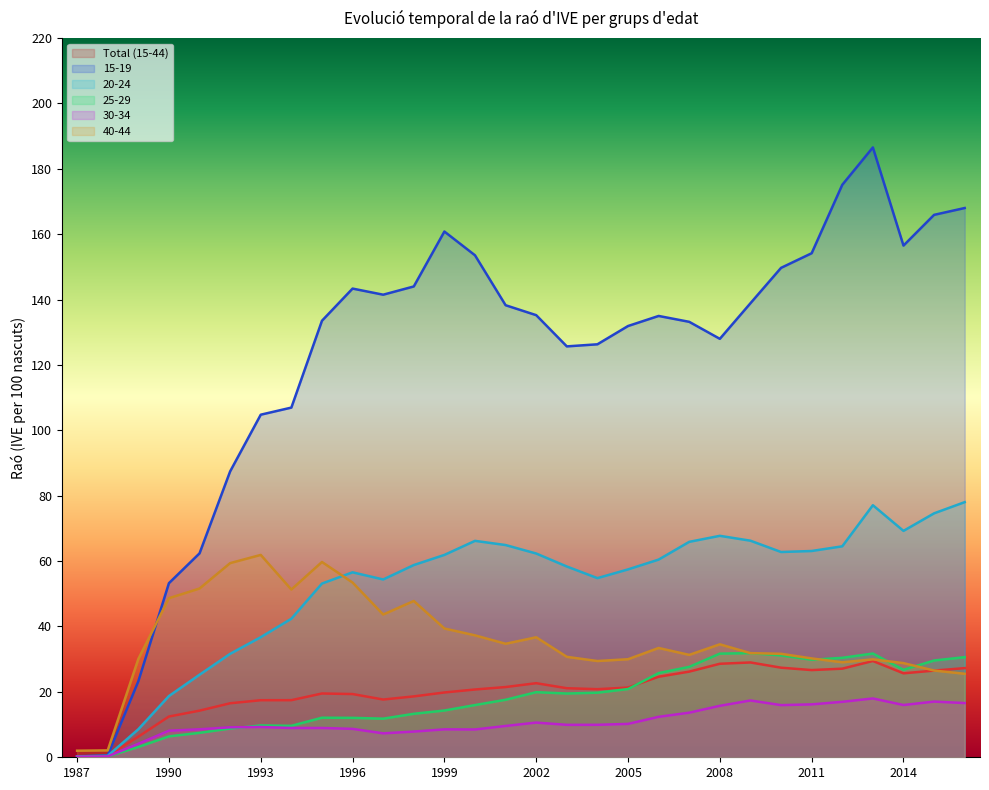

Reading left to right, extract all data points from this chart.

Total (15-44): 1987=0.3	1988=0.4	1989=6.3	1990=12.5	1991=14.3	1992=16.5	1993=17.4	1994=17.5	1995=19.5	1996=19.3	1997=17.7	1998=18.6	1999=19.8	2000=20.7	2001=21.5	2002=22.7	2003=21.1	2004=20.8	2005=21.3	2006=24.6	2007=26.2	2008=28.6	2009=29.0	2010=27.4	2011=26.7	2012=27.1	2013=29.4	2014=25.7	2015=26.5	2016=27.3
15-19: 1987=0.3	1988=0.6	1989=23.2	1990=53.2	1991=62.4	1992=87.4	1993=104.8	1994=107.0	1995=133.5	1996=143.3	1997=141.5	1998=144.0	1999=160.8	2000=153.5	2001=138.3	2002=135.2	2003=125.7	2004=126.3	2005=131.9	2006=135.0	2007=133.2	2008=128.0	2009=138.9	2010=149.7	2011=154.2	2012=175.1	2013=186.5	2014=156.5	2015=165.9	2016=168.0
20-24: 1987=0.3	1988=0.4	1989=8.6	1990=18.7	1991=25.2	1992=31.6	1993=36.7	1994=42.4	1995=53.1	1996=56.6	1997=54.4	1998=58.8	1999=61.9	2000=66.2	2001=64.9	2002=62.3	2003=58.4	2004=54.8	2005=57.5	2006=60.5	2007=65.9	2008=67.7	2009=66.2	2010=62.8	2011=63.1	2012=64.5	2013=77.1	2014=69.2	2015=74.6	2016=78.0
25-29: 1987=0.2	1988=0.3	1989=3.1	1990=6.4	1991=7.5	1992=8.8	1993=9.7	1994=9.6	1995=12.1	1996=12.1	1997=11.8	1998=13.3	1999=14.3	2000=16.0	2001=17.6	2002=19.9	2003=19.5	2004=19.8	2005=20.9	2006=25.8	2007=27.6	2008=31.7	2009=31.9	2010=31.1	2011=29.8	2012=30.4	2013=31.7	2014=26.8	2015=29.6	2016=30.6
30-34: 1987=0.2	1988=0.3	1989=4.1	1990=8.1	1991=8.6	1992=9.2	1993=9.3	1994=9.0	1995=9.0	1996=8.7	1997=7.3	1998=7.9	1999=8.5	2000=8.5	2001=9.6	2002=10.6	2003=9.9	2004=9.9	2005=10.2	2006=12.4	2007=13.6	2008=15.7	2009=17.4	2010=15.9	2011=16.2	2012=17.0	2013=18.0	2014=16.0	2015=17.0	2016=16.6
40-44: 1987=2.0	1988=2.1	1989=30.1	1990=48.6	1991=51.6	1992=59.4	1993=61.9	1994=51.3	1995=59.7	1996=53.4	1997=43.7	1998=47.8	1999=39.4	2000=37.3	2001=34.7	2002=36.7	2003=30.7	2004=29.4	2005=30.0	2006=33.4	2007=31.3	2008=34.5	2009=31.9	2010=31.6	2011=30.2	2012=29.1	2013=29.9	2014=28.8	2015=26.5	2016=25.5